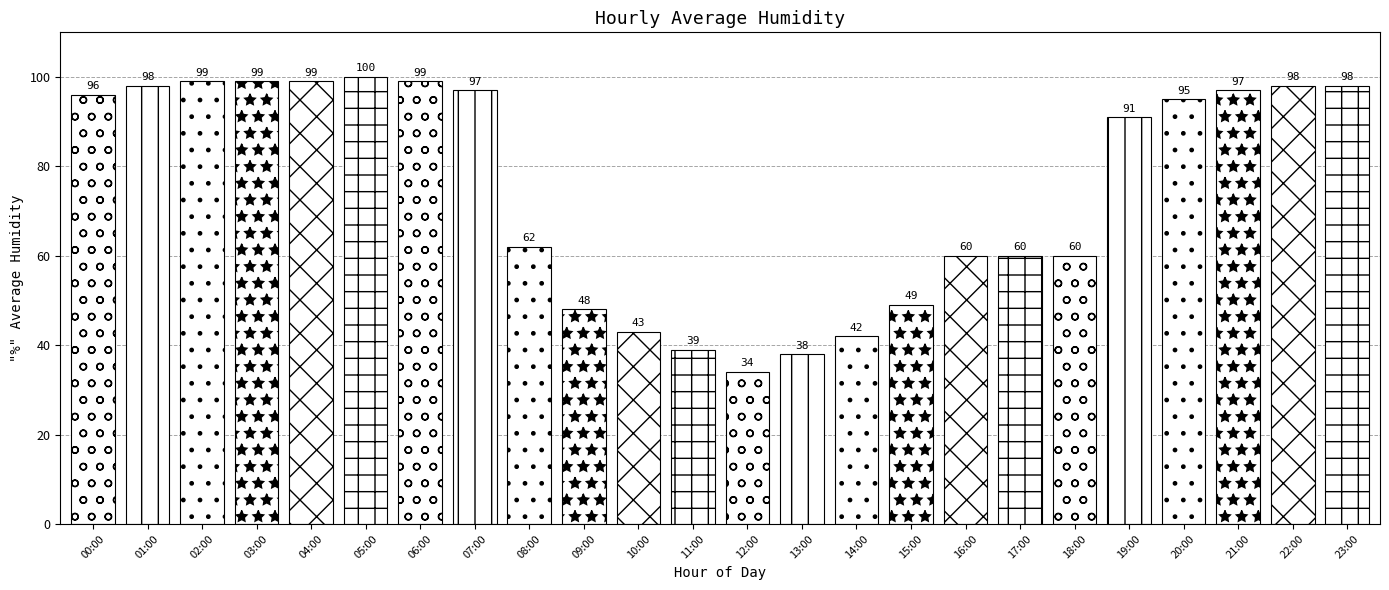

What is the difference between the second highest and minimum values?

65